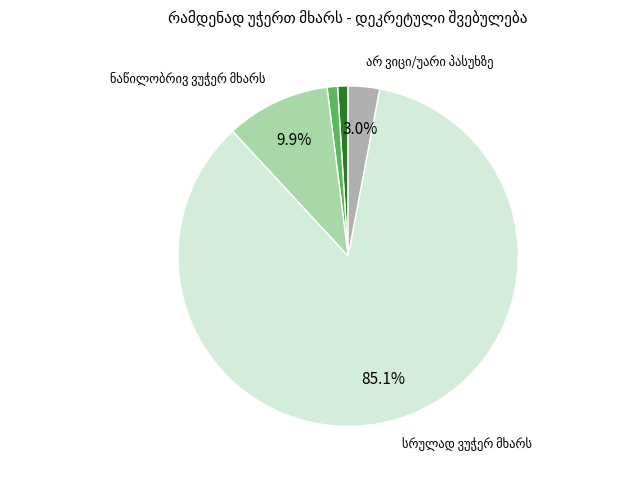

Is there a majority slice in this chart?

Yes